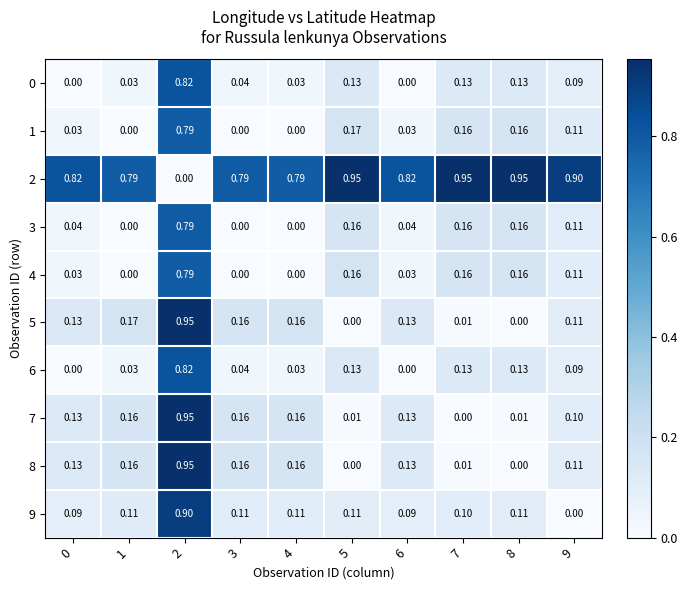

How many values in the 9 series exceed 0?

9